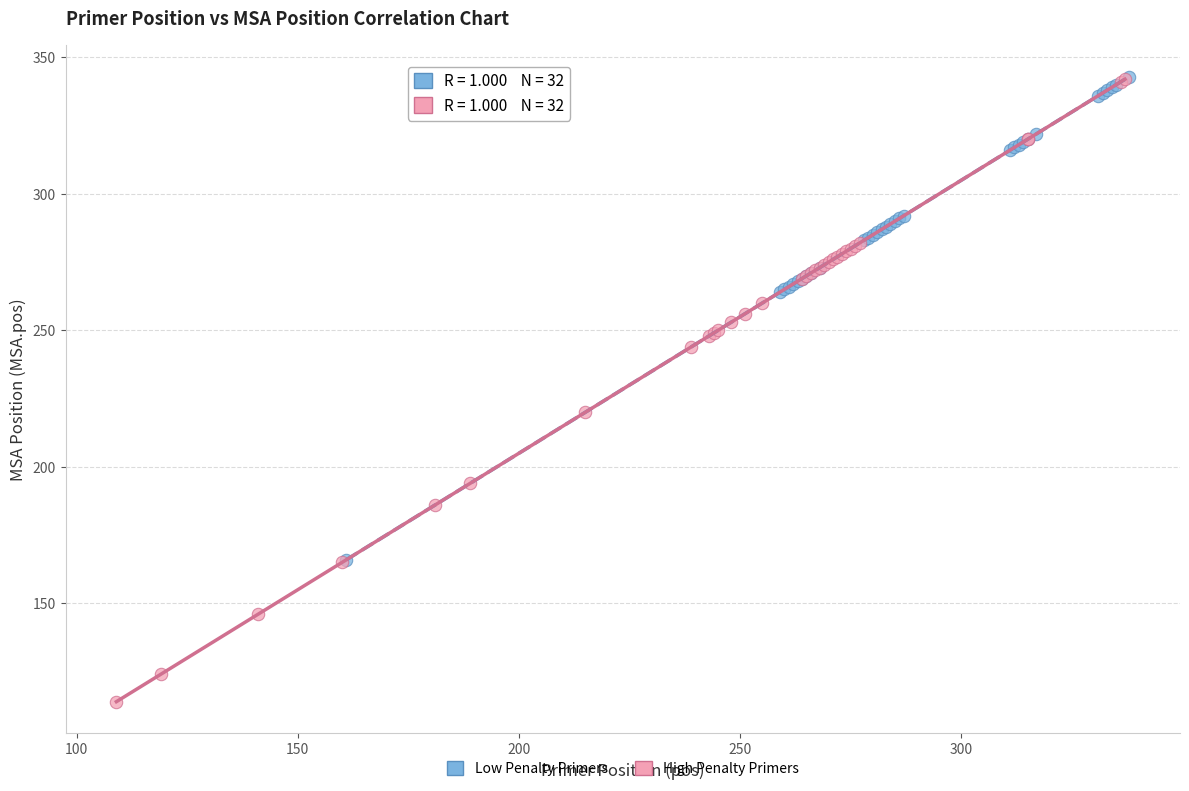

What are all the series names shown in the legend?

Low Penalty Primers, High Penalty Primers